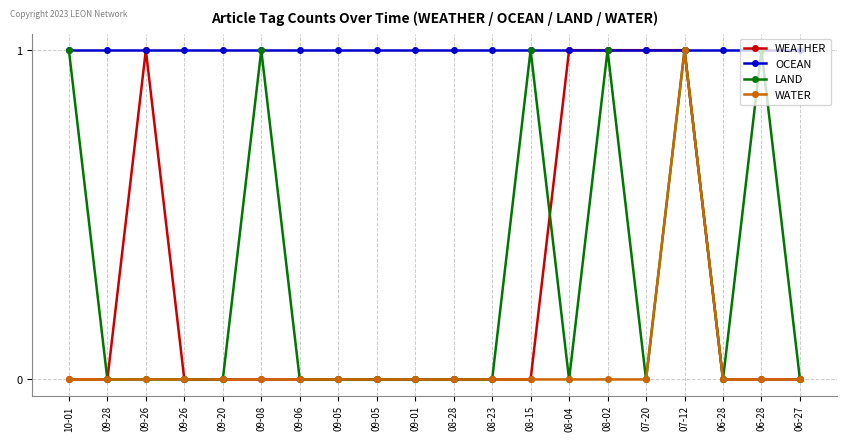

What are all the series names shown in the legend?

WEATHER, OCEAN, LAND, WATER